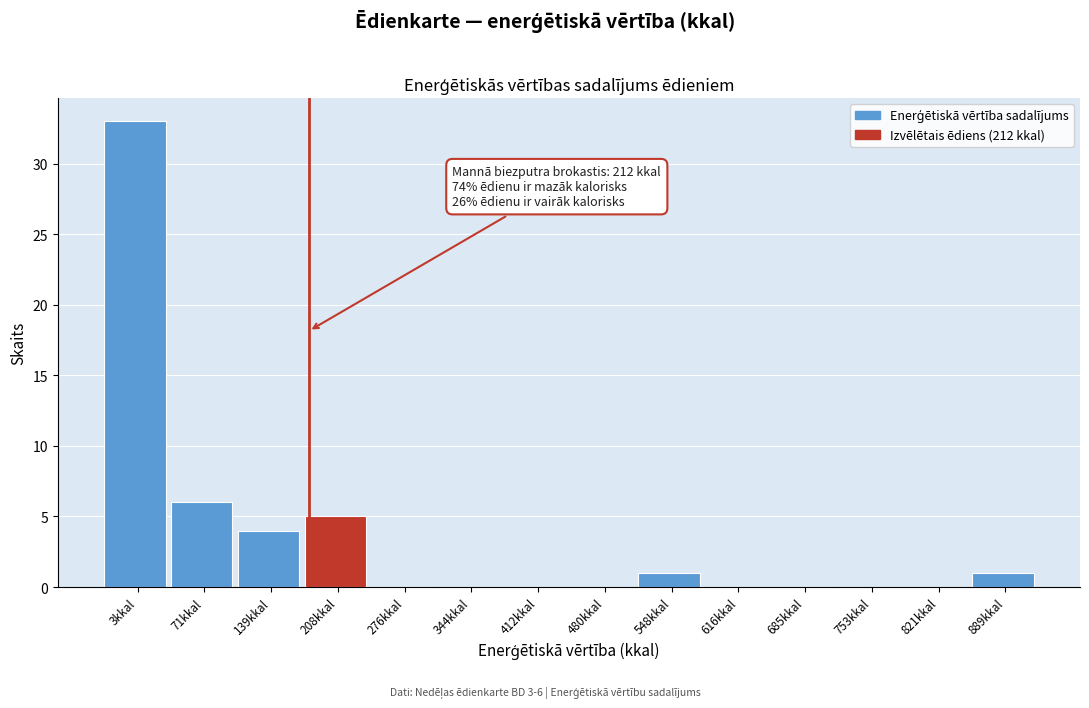

Reading left to right, list all the values displayed in this chart.

3kkal=33	71kkal=6	139kkal=4	208kkal=5	276kkal=0	344kkal=0	412kkal=0	480kkal=0	548kkal=1	616kkal=0	685kkal=0	753kkal=0	821kkal=0	889kkal=1